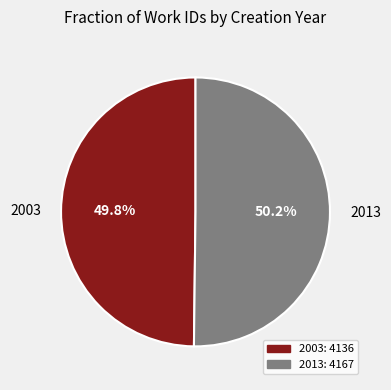

Is there any slice that represents more than half of the pie?

Yes